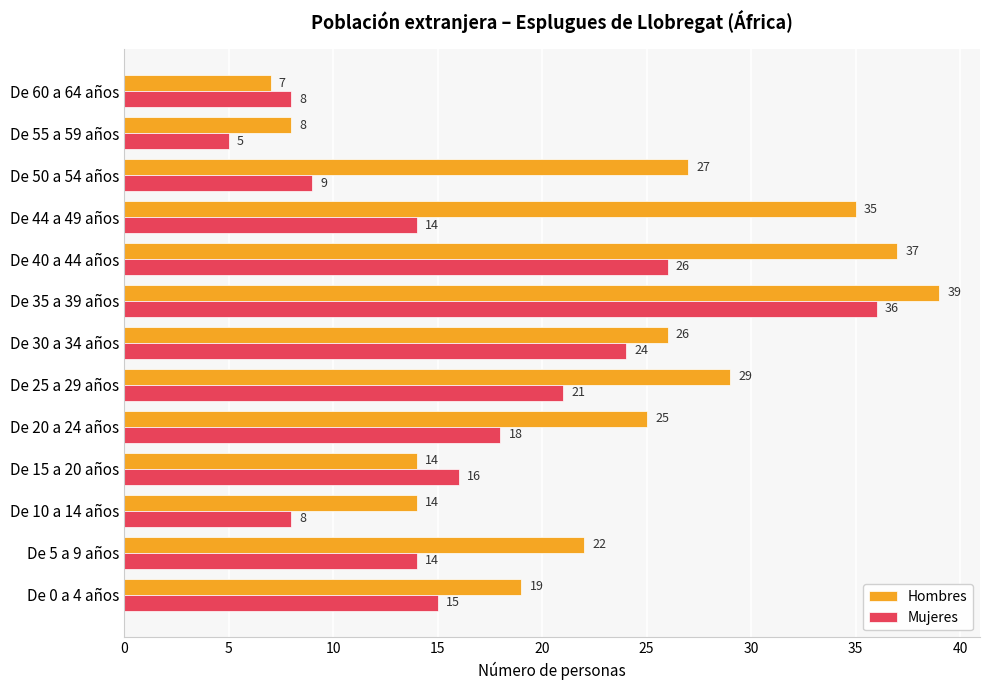

List the series in order of their overall mean, highest first.

Hombres, Mujeres